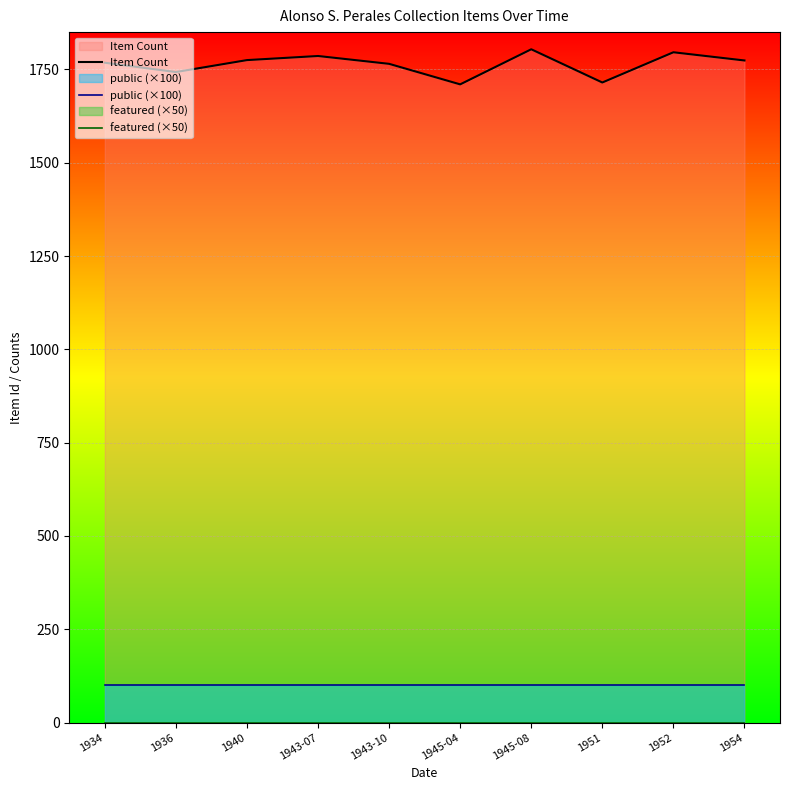

The value of Item Count at 1934 is 2651. True or false?

False